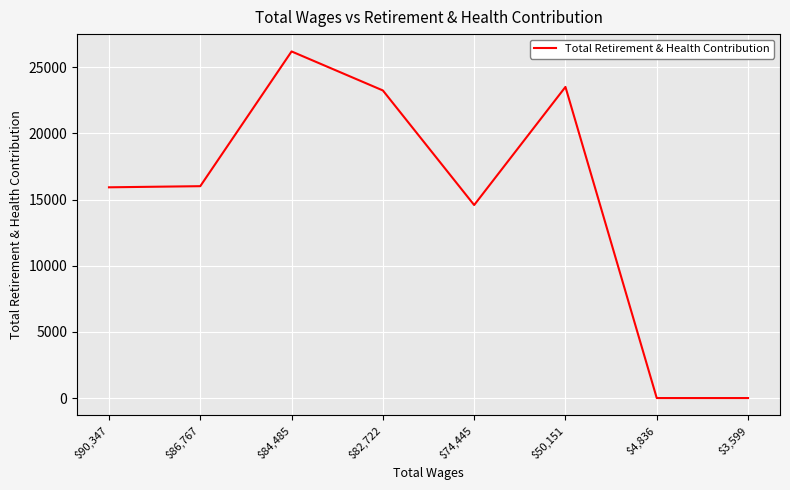

Count the number of categories in the chart.

8